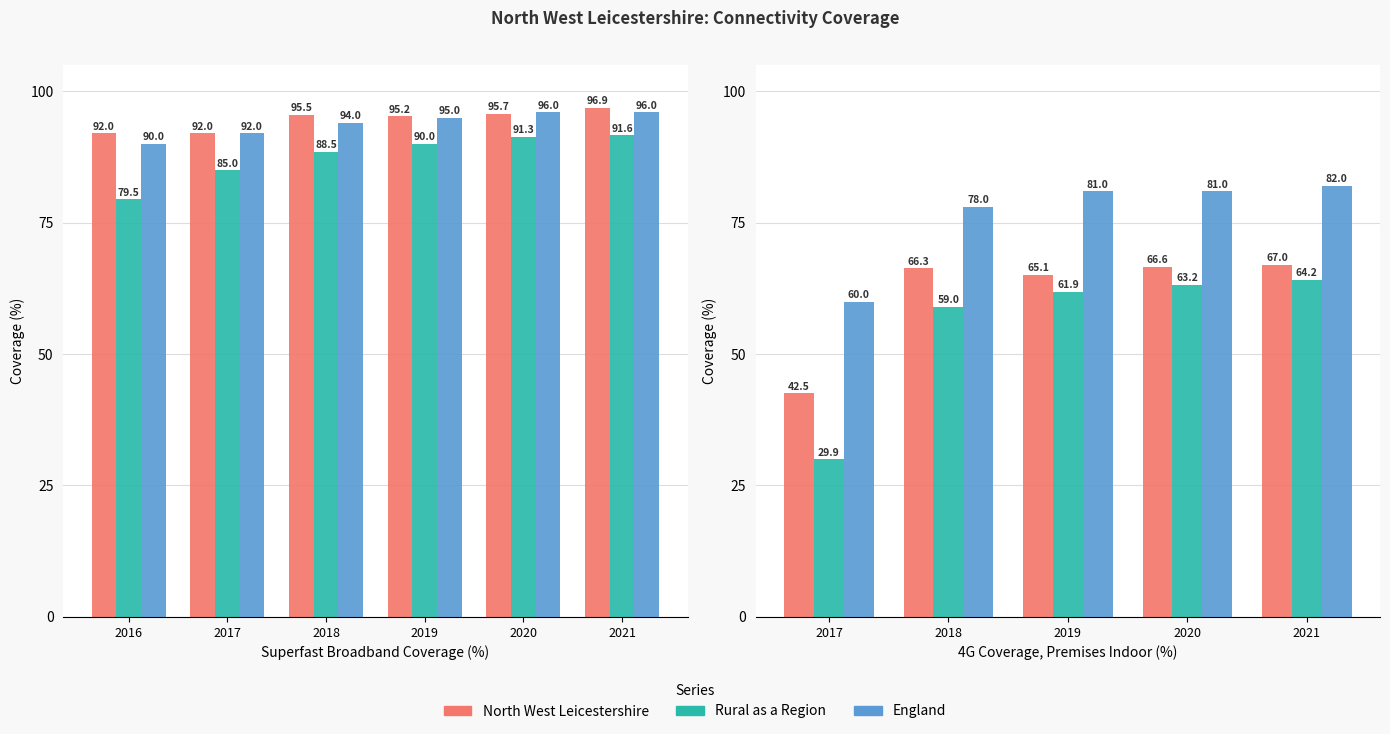

How many distinct data groups are displayed?

3